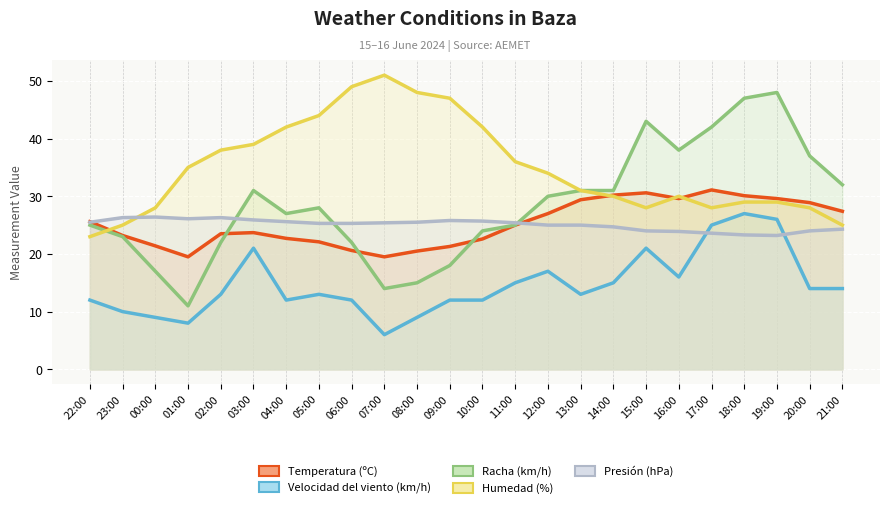

What is the label of the 4th point from the right?

18:00